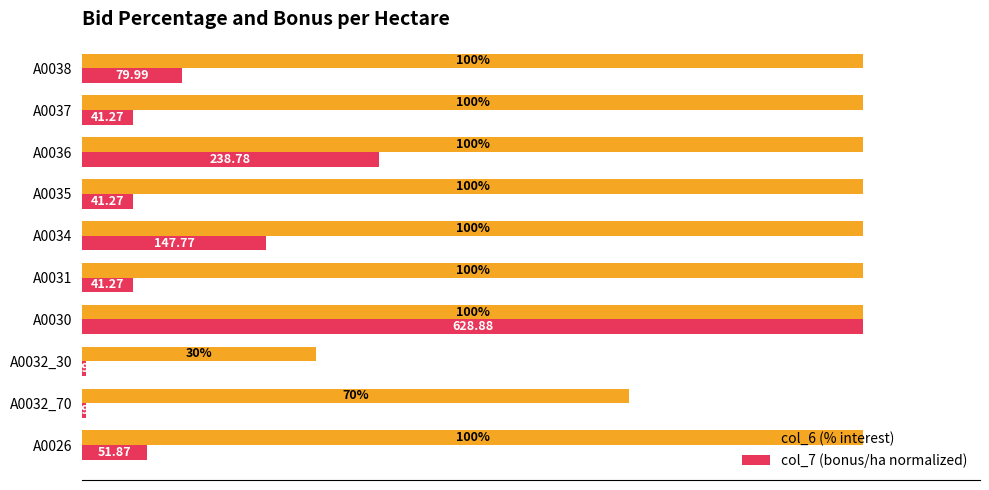

Rank the series at A0032_30 from highest to lowest value.

col_6 (% interest), col_7 (bonus/ha normalized)